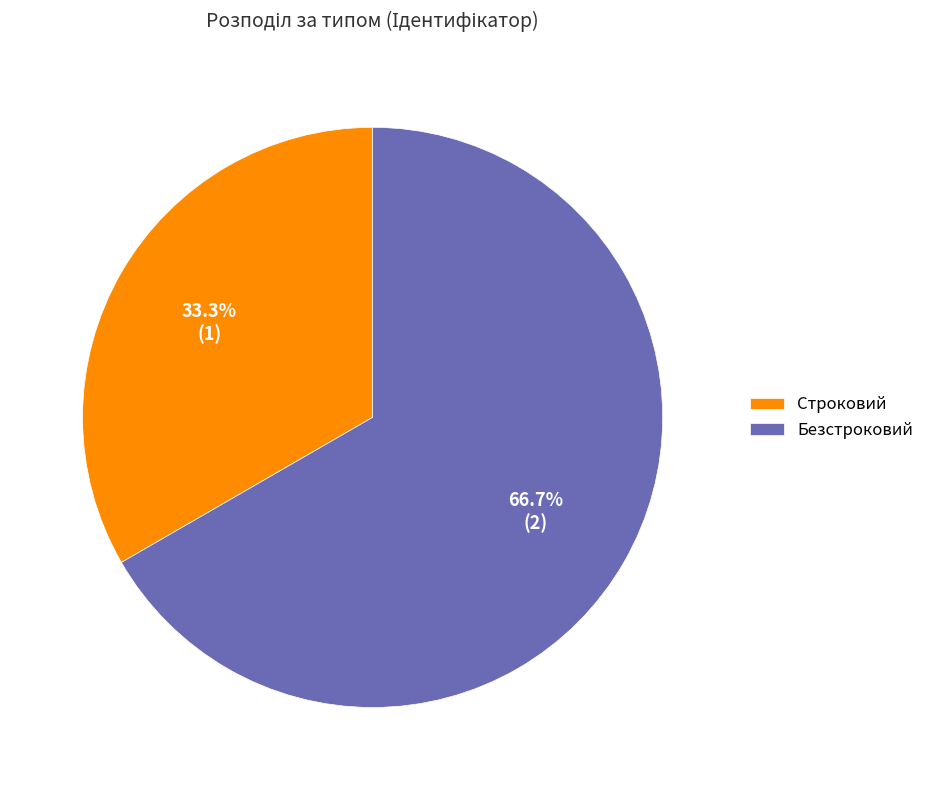

Is Безстроковий the majority of the pie?

Yes